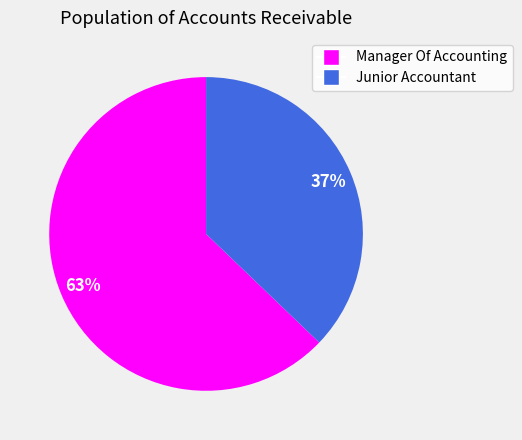

True or false: Junior Accountant accounts for 52% of the total.

False